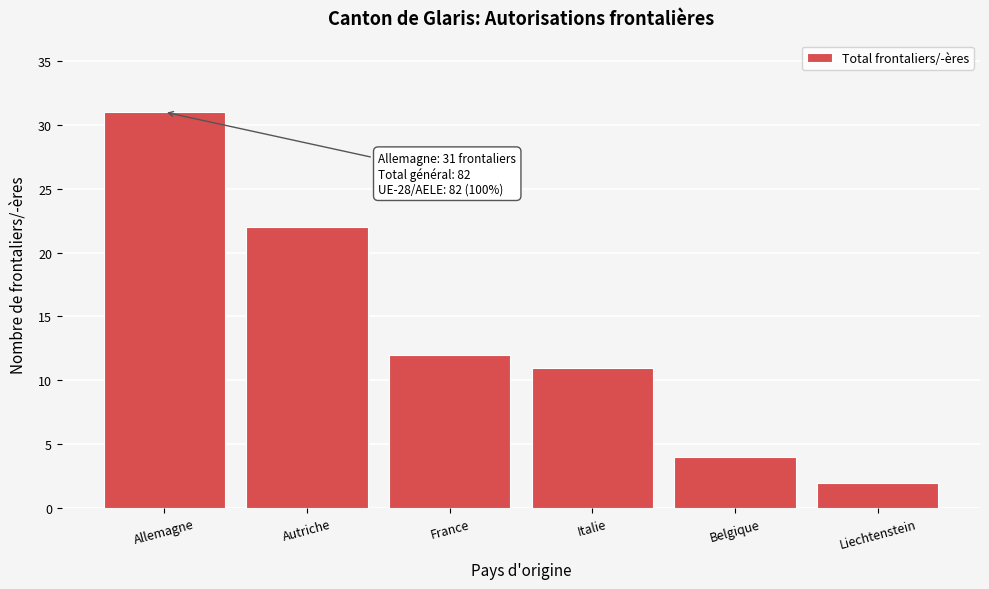

Reading left to right, list all the values displayed in this chart.

Allemagne=31	Autriche=22	France=12	Italie=11	Belgique=4	Liechtenstein=2